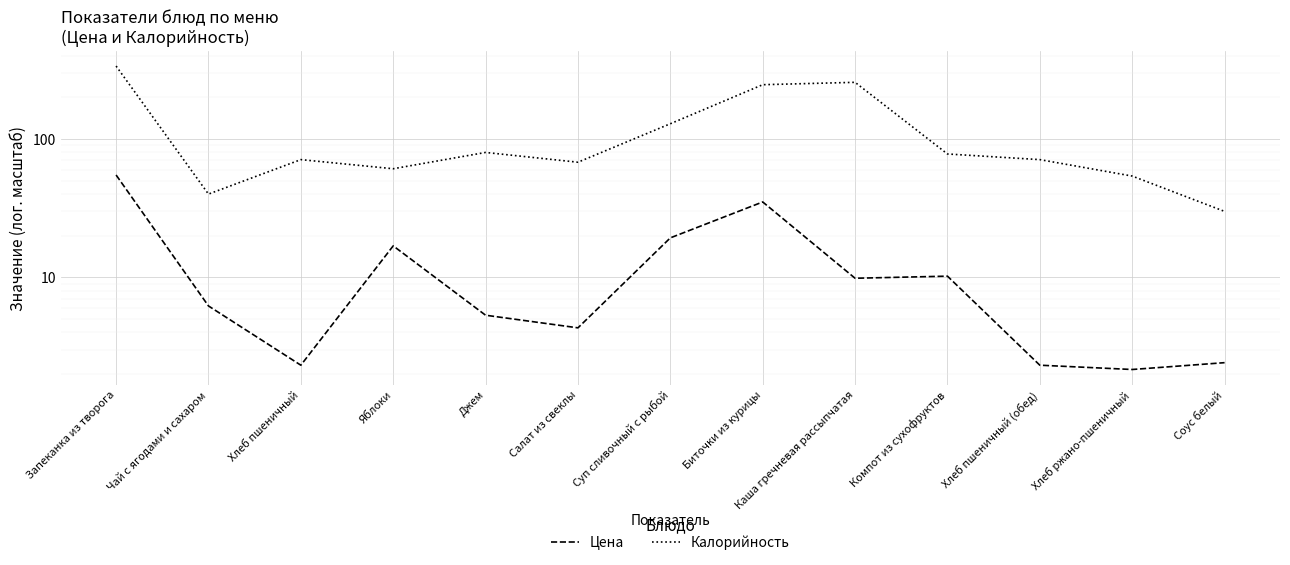

What is the value of the Цена point at the 6th from the left?

4.3